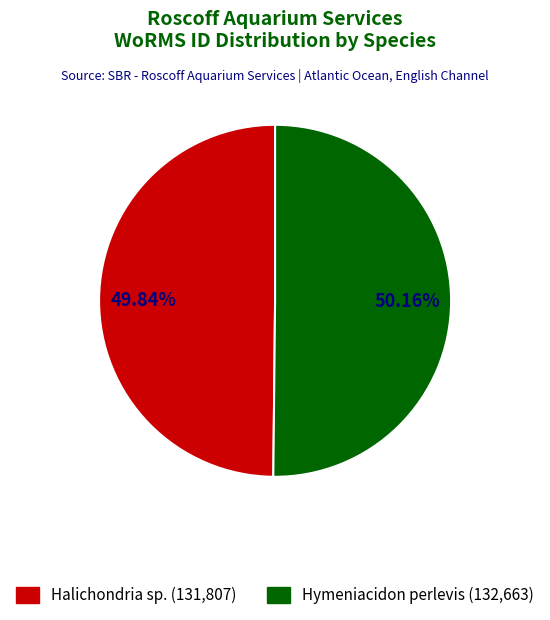

What is the largest slice in the pie chart?

Hymeniacidon perlevis